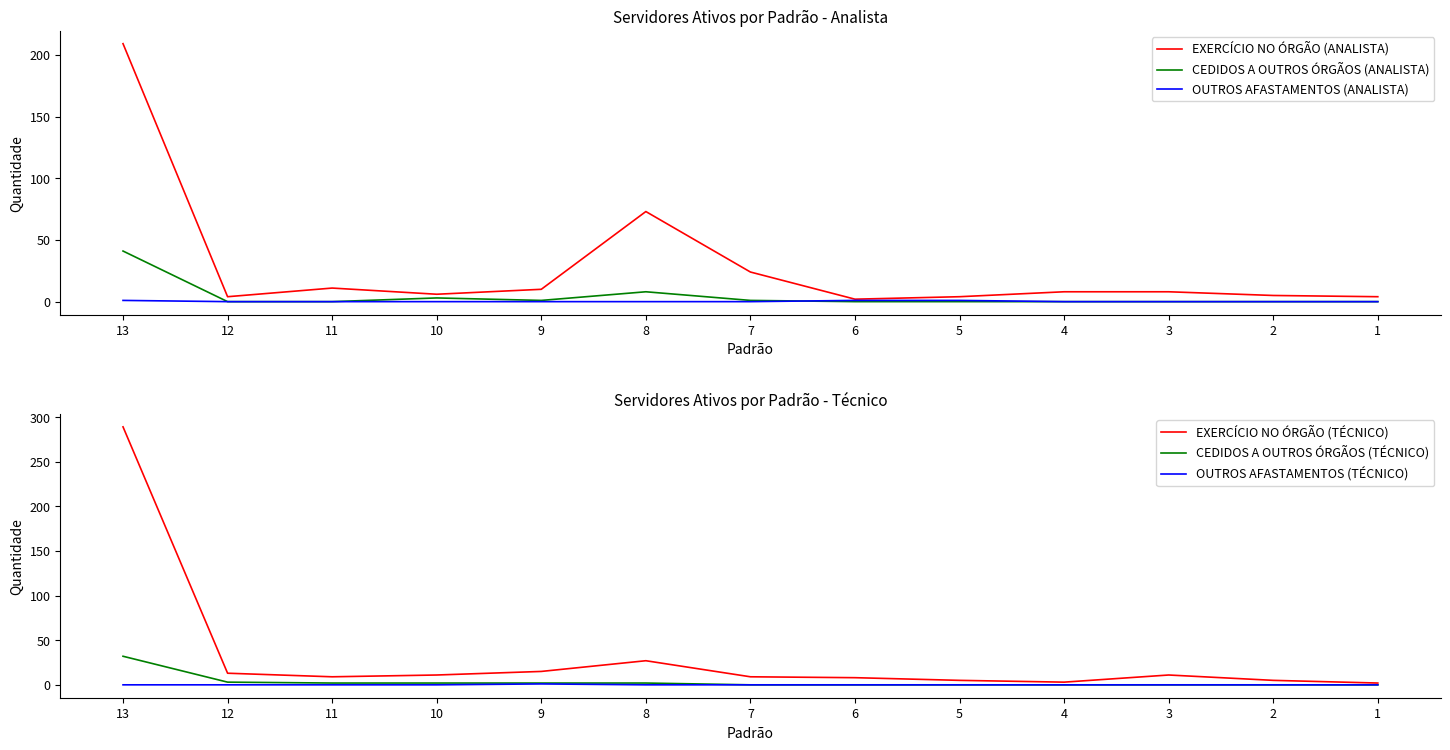

True or false: CEDIDOS A OUTROS ÓRGÃOS (TÉCNICO) and OUTROS AFASTAMENTOS (TÉCNICO) cross at least once.

False